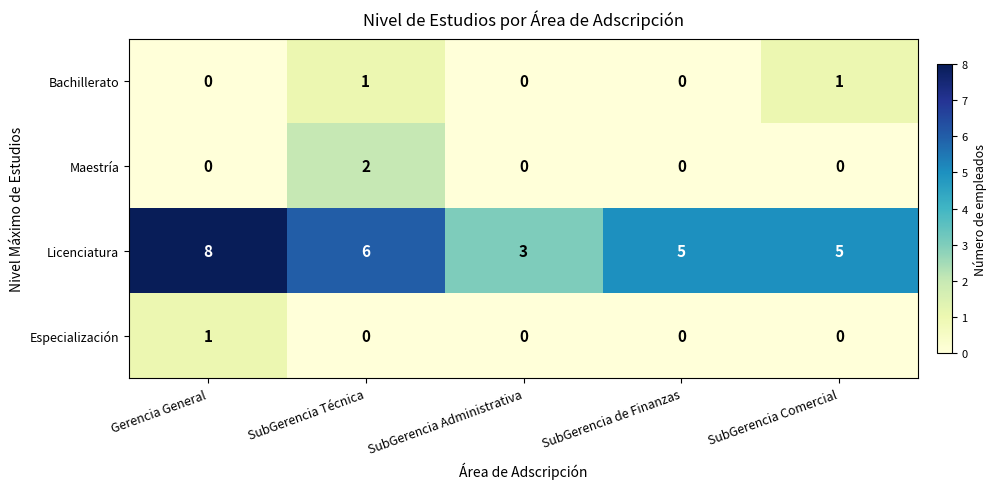

What is the maximum value shown in the chart?

8